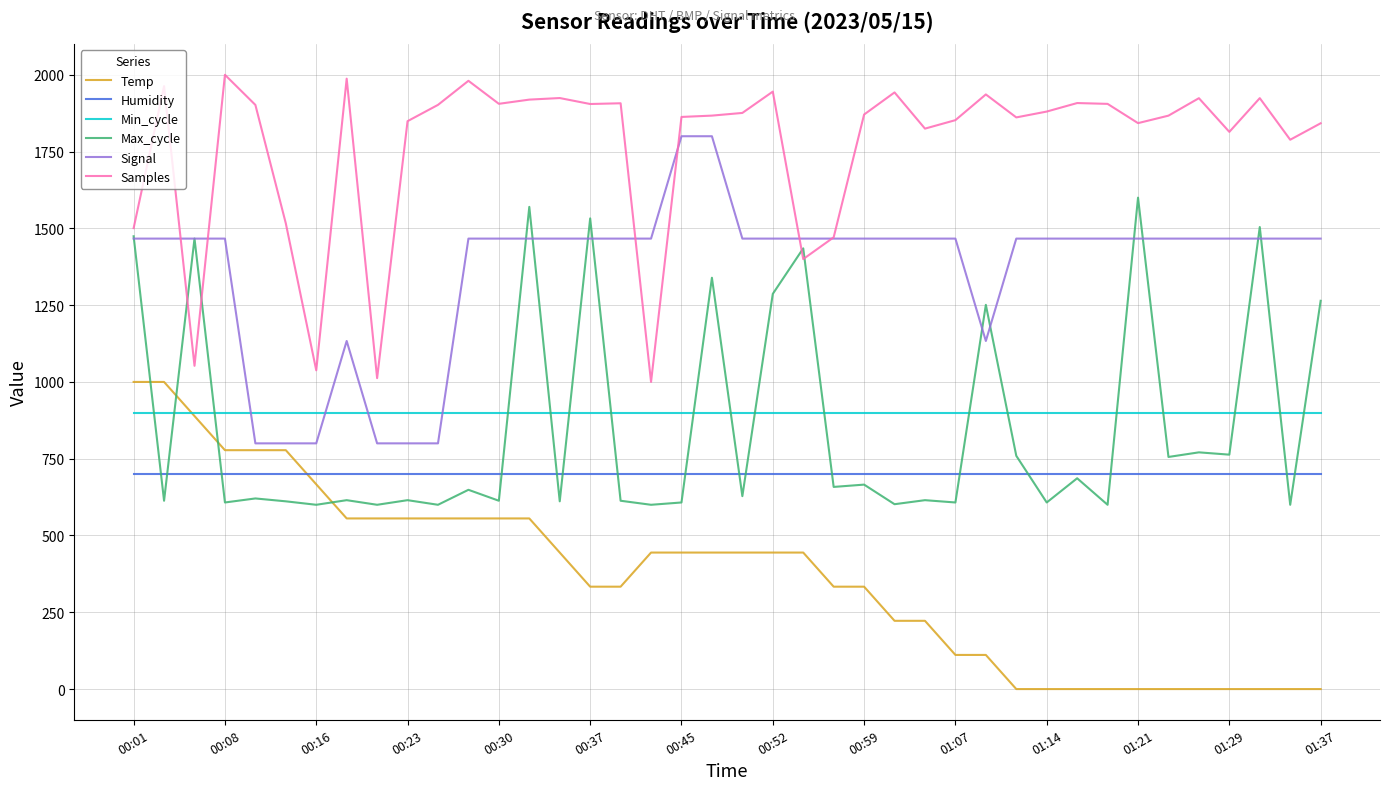

What is the maximum value for Samples?

2000.0